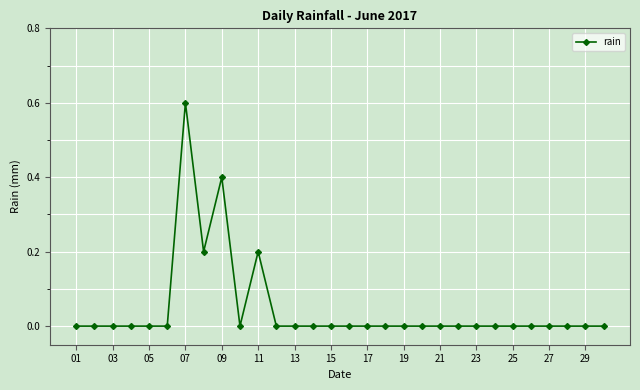

True or false: there are more than 0 points higher than both neighbors.

True